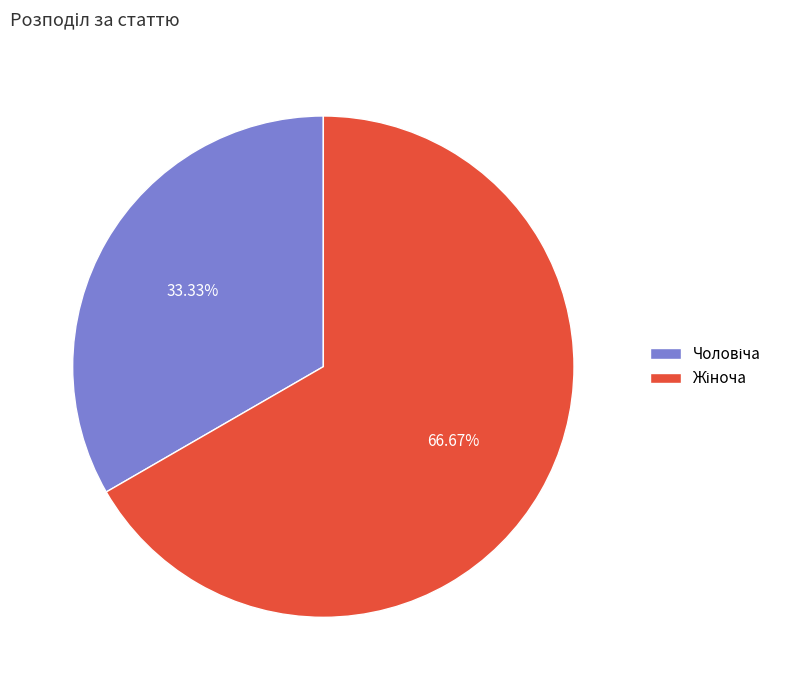

Does any single category account for the majority?

Yes